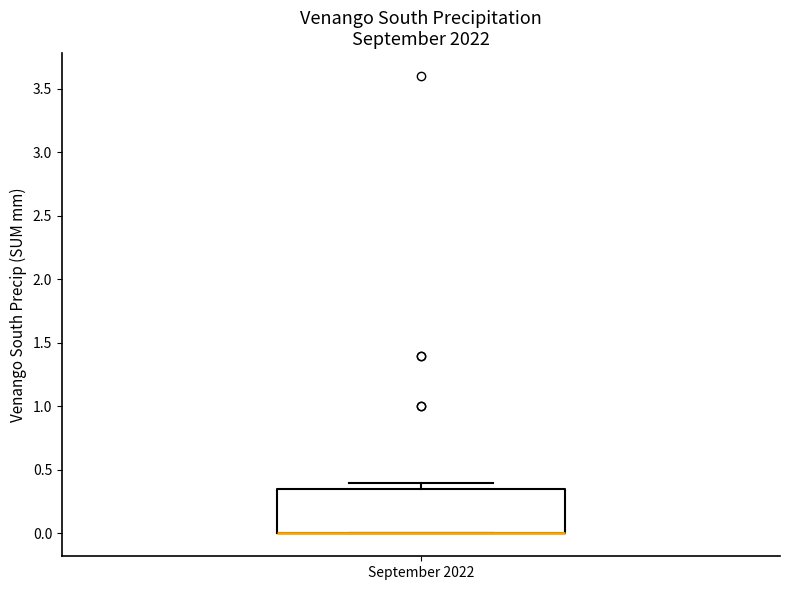

Where is the lower edge of the box for September 2022 on the y-axis? The values are not printed on the chart, so give them approximately, as read against the axis.

0.00